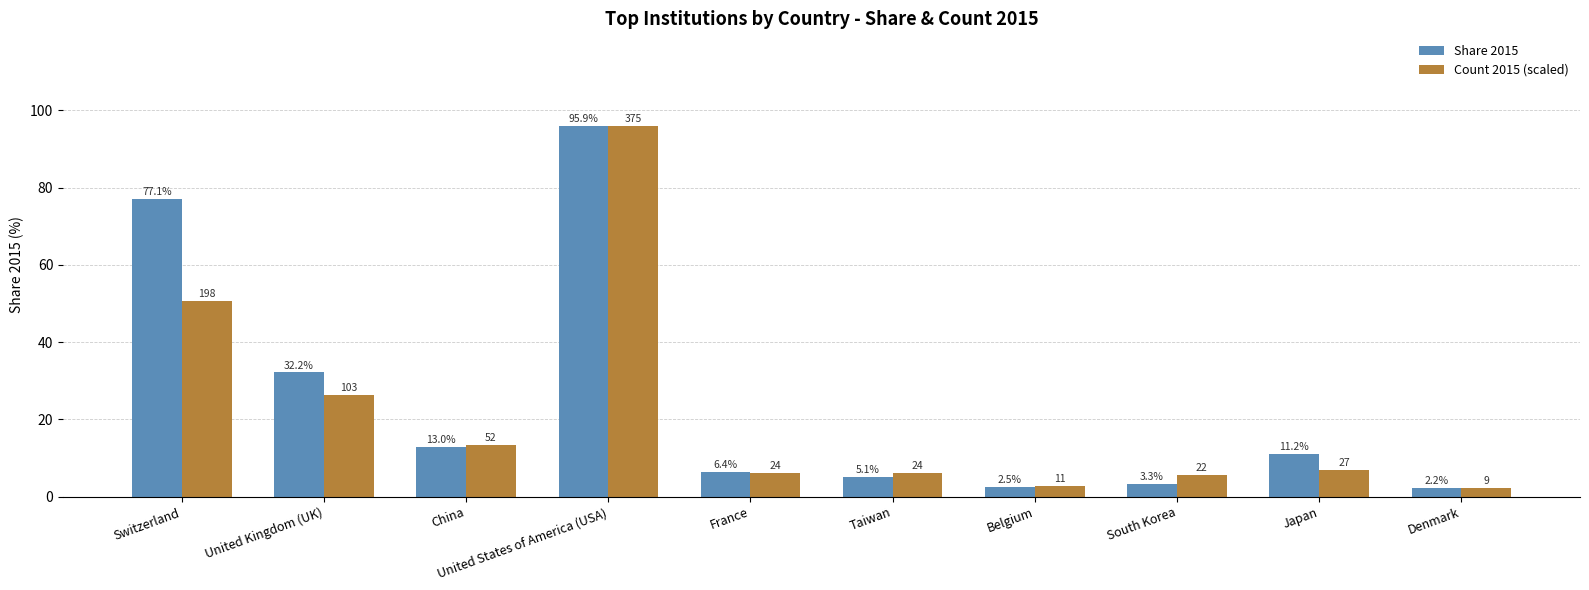

At how many categories does at least one series exceed 71?

2